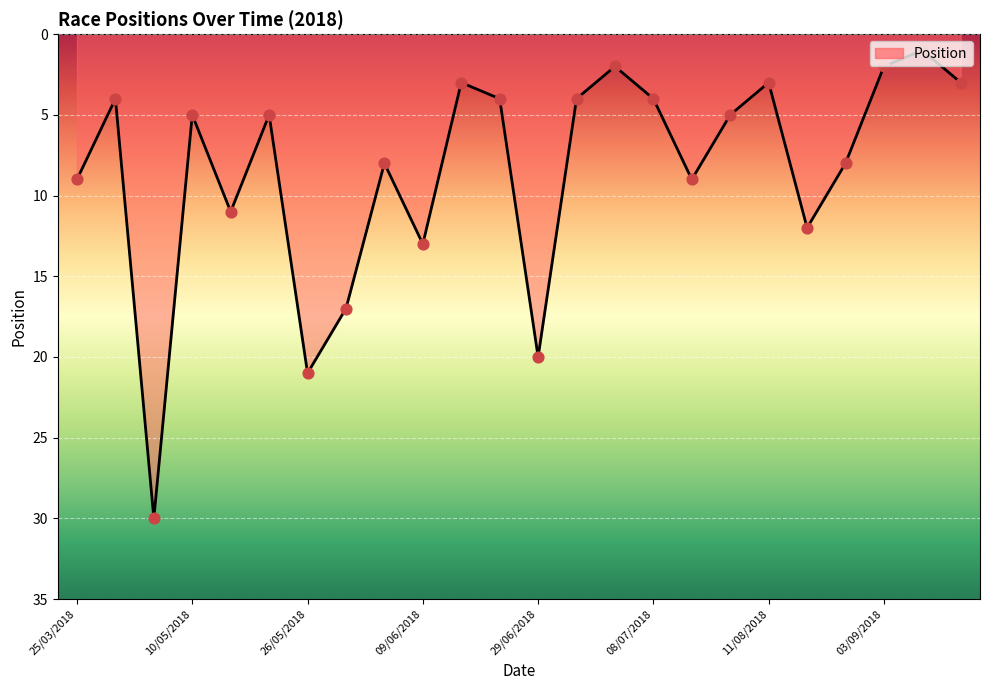

What is the ratio of the value at 25/06/2018 to the value at 22/04/2018?

0.1